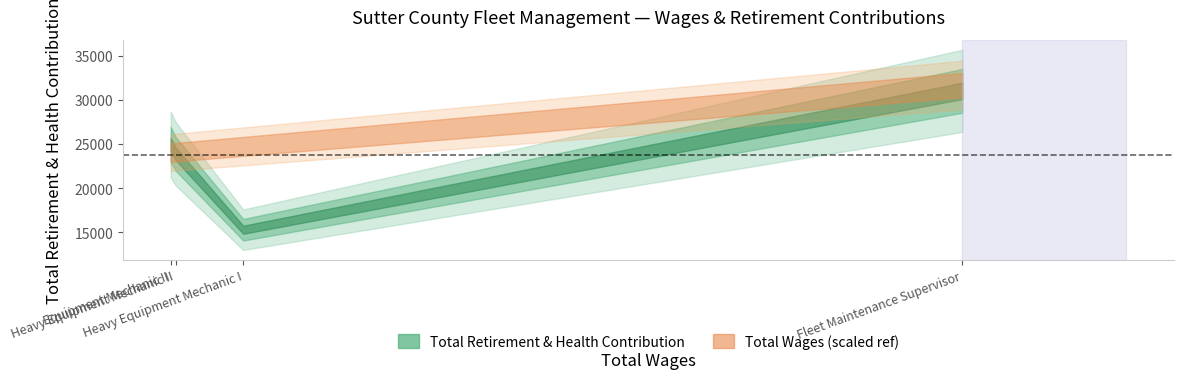

True or false: Total Retirement & Health Contribution and Total Wages cross at least once.

False